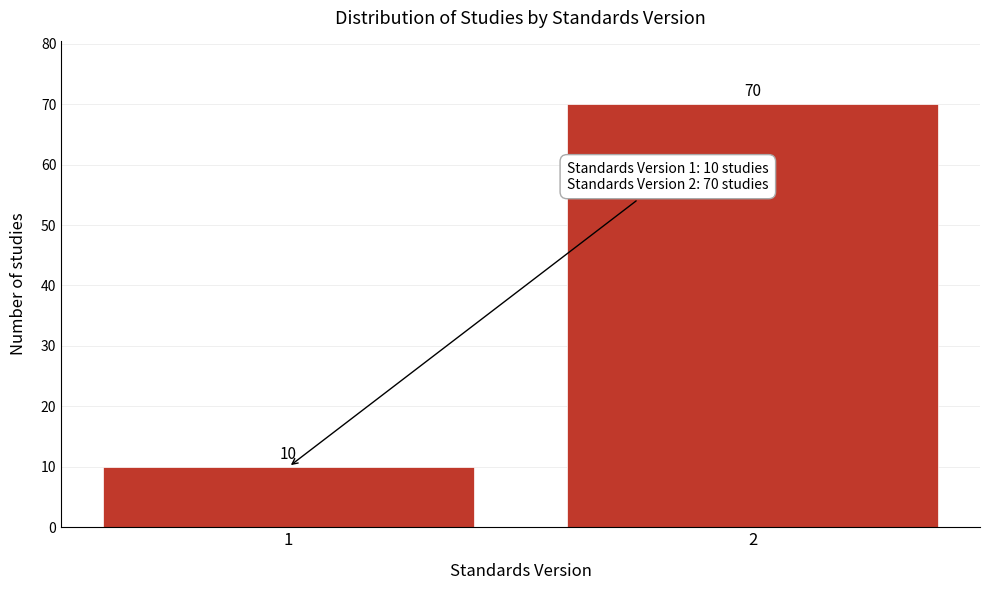

Reading left to right, list all the values displayed in this chart.

1=10	2=70